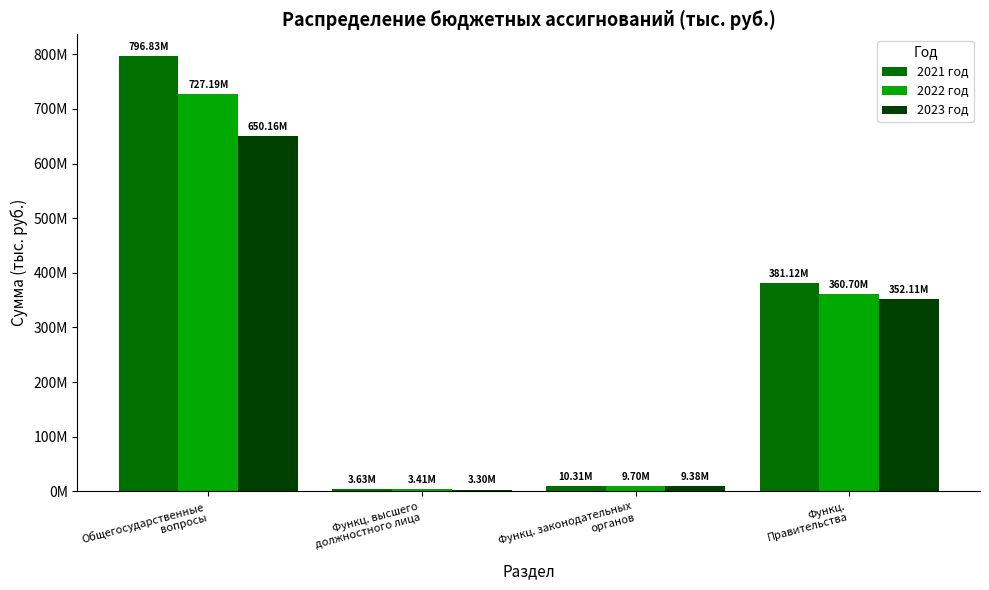

What is the label of the 2nd bar from the left?

Функц. высшего
должностного лица